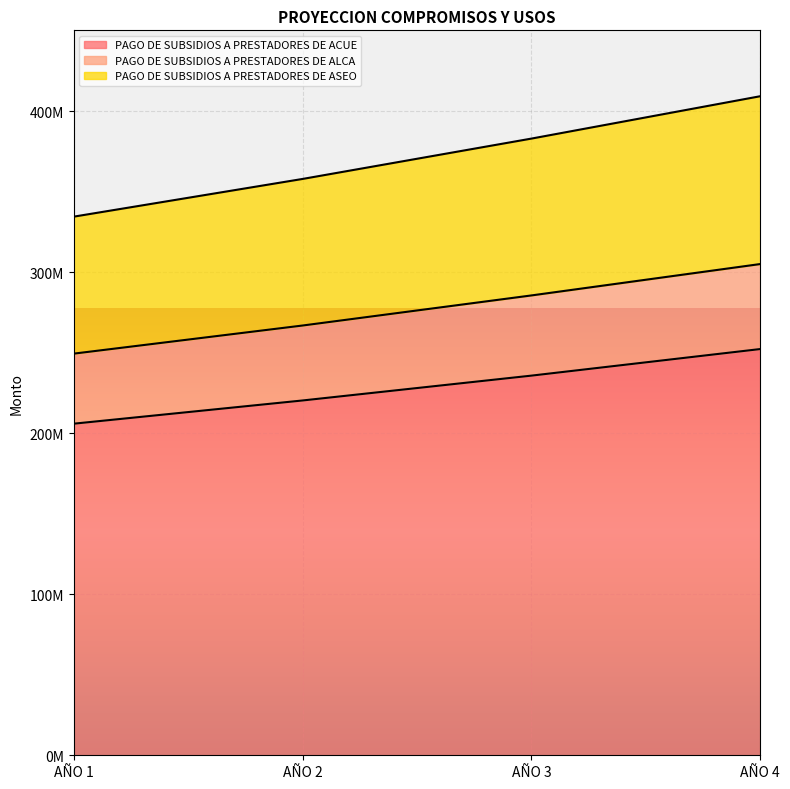

True or false: PAGO DE SUBSIDIOS A PRESTADORES DE ALCA has more than 1 interior local peaks.

False